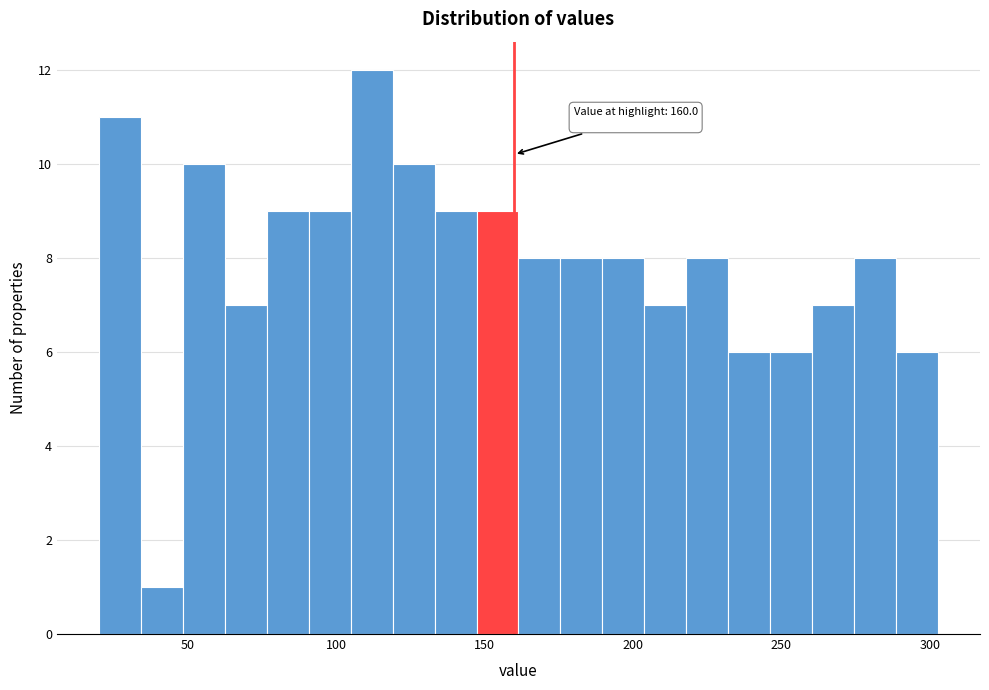

Read against the x-axis, roughly where is the centre of the tallest bar?

110